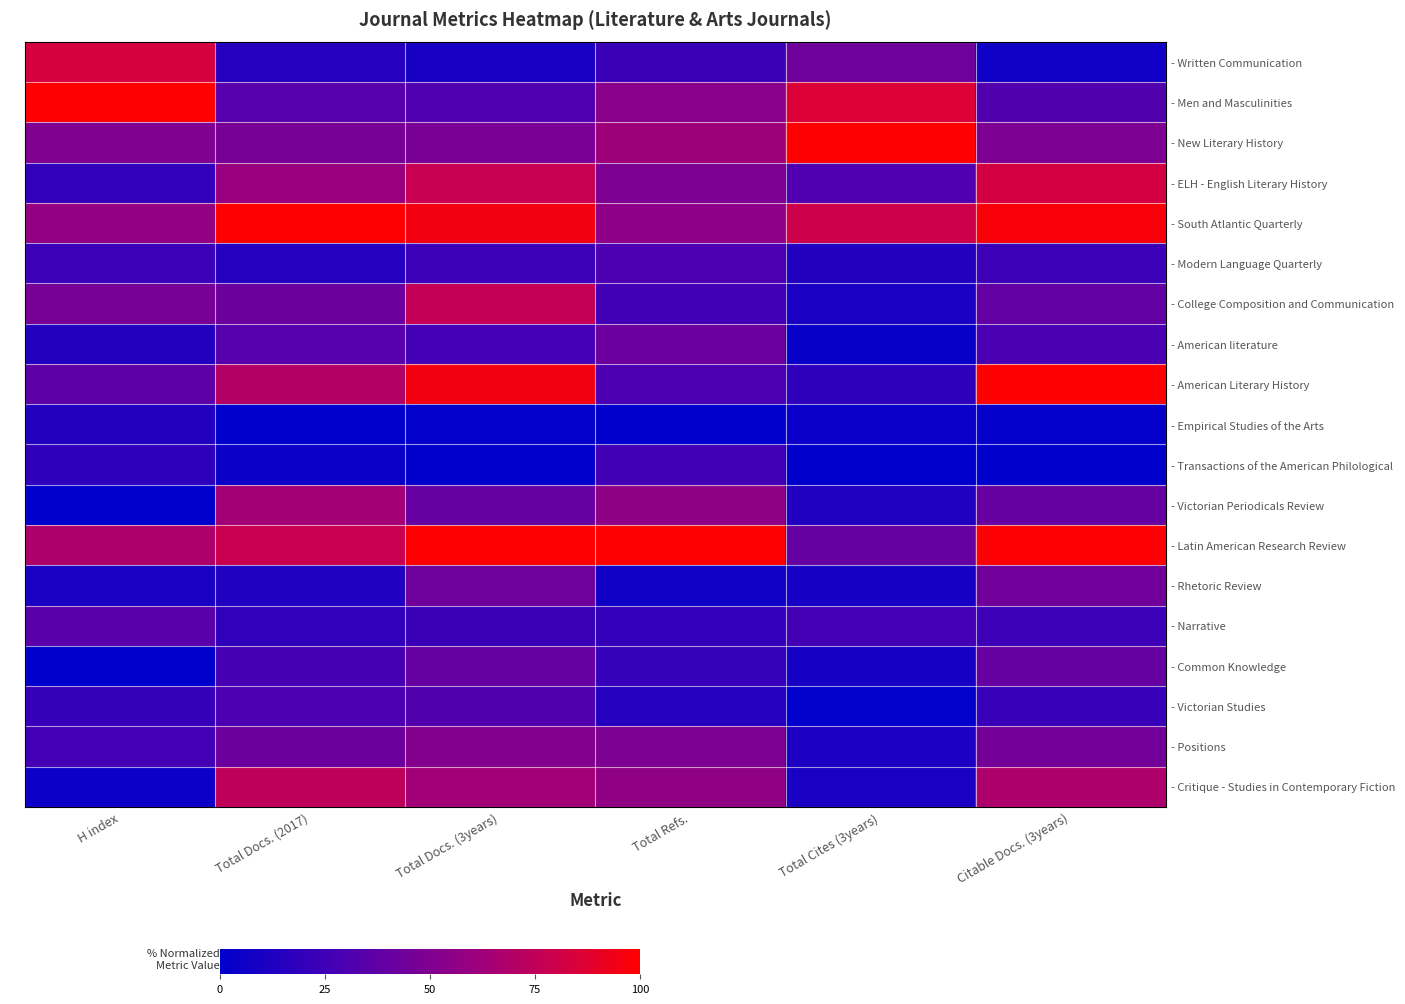

Between H index and Citable Docs. (3years), which series saw the biggest shift?

- Written Communication